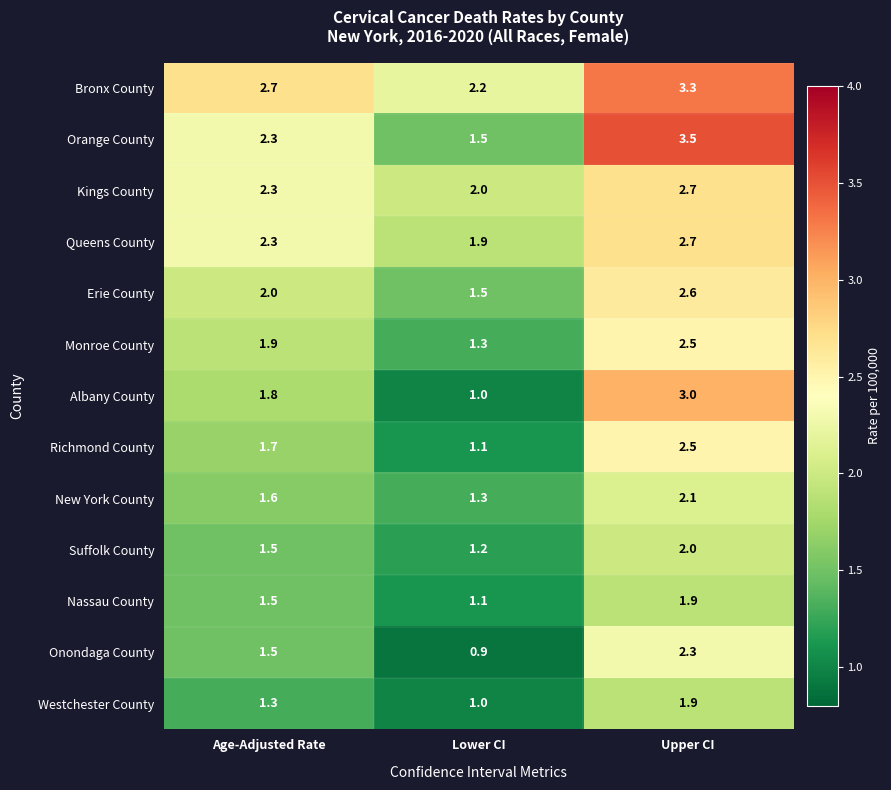

What is the maximum value for Bronx County?

3.3